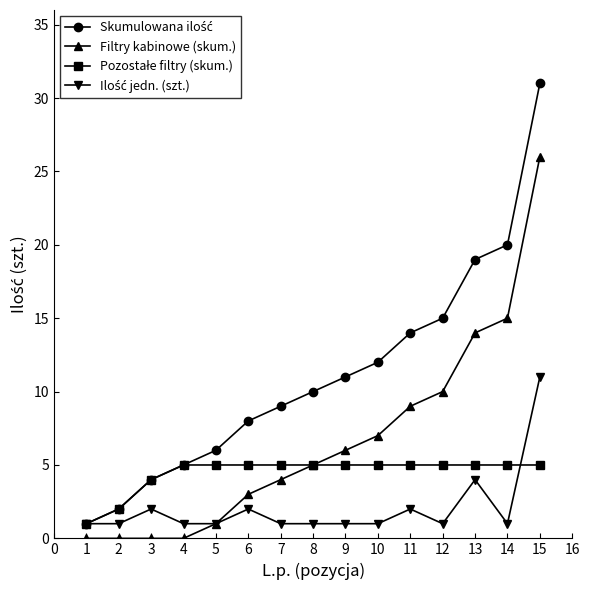

True or false: Filtry kabinowe (skum.) has a value of 26 at 15.

True